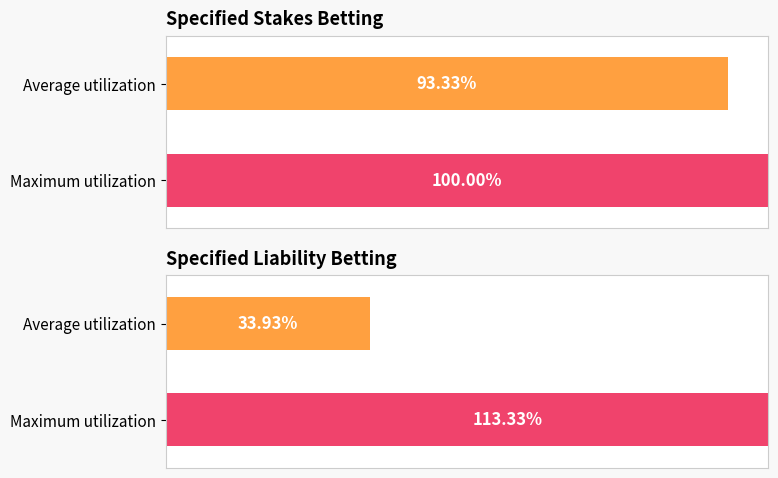

True or false: Profit (SPECIFIED STAKES) has a value of 4.0 at YES.

False